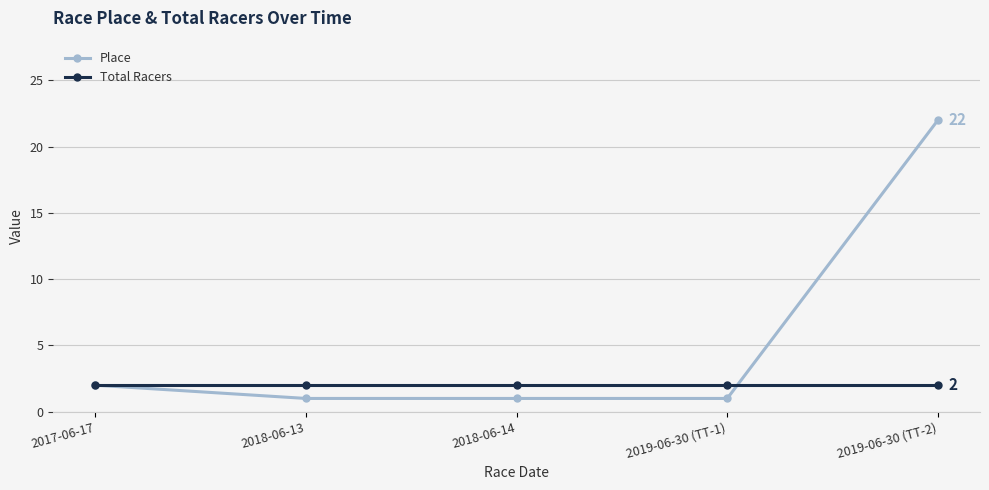

The Place series shows 22 at 2019-06-30 (TT-2). True or false?

True